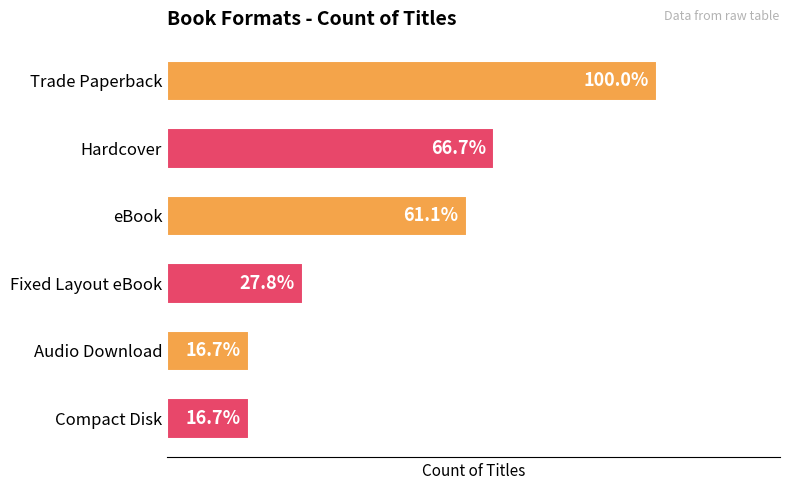

What is the difference between the second highest and minimum values?

9